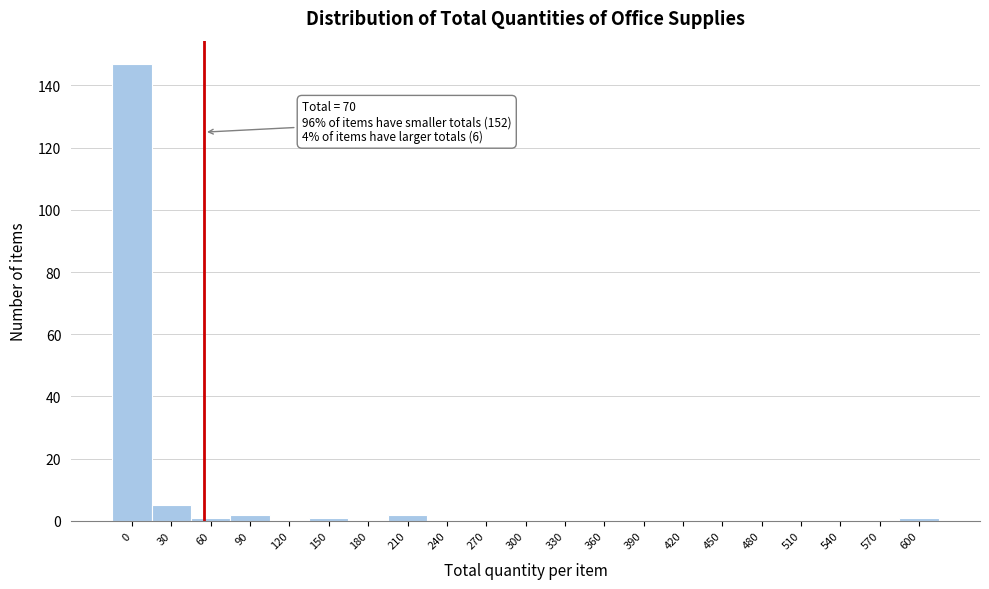

Reading left to right, what are all the values shown in this chart?

0=147	30=5	60=1	90=2	120=0	150=1	180=0	210=2	240=0	270=0	300=0	330=0	360=0	390=0	420=0	450=0	480=0	510=0	540=0	570=0	600=1